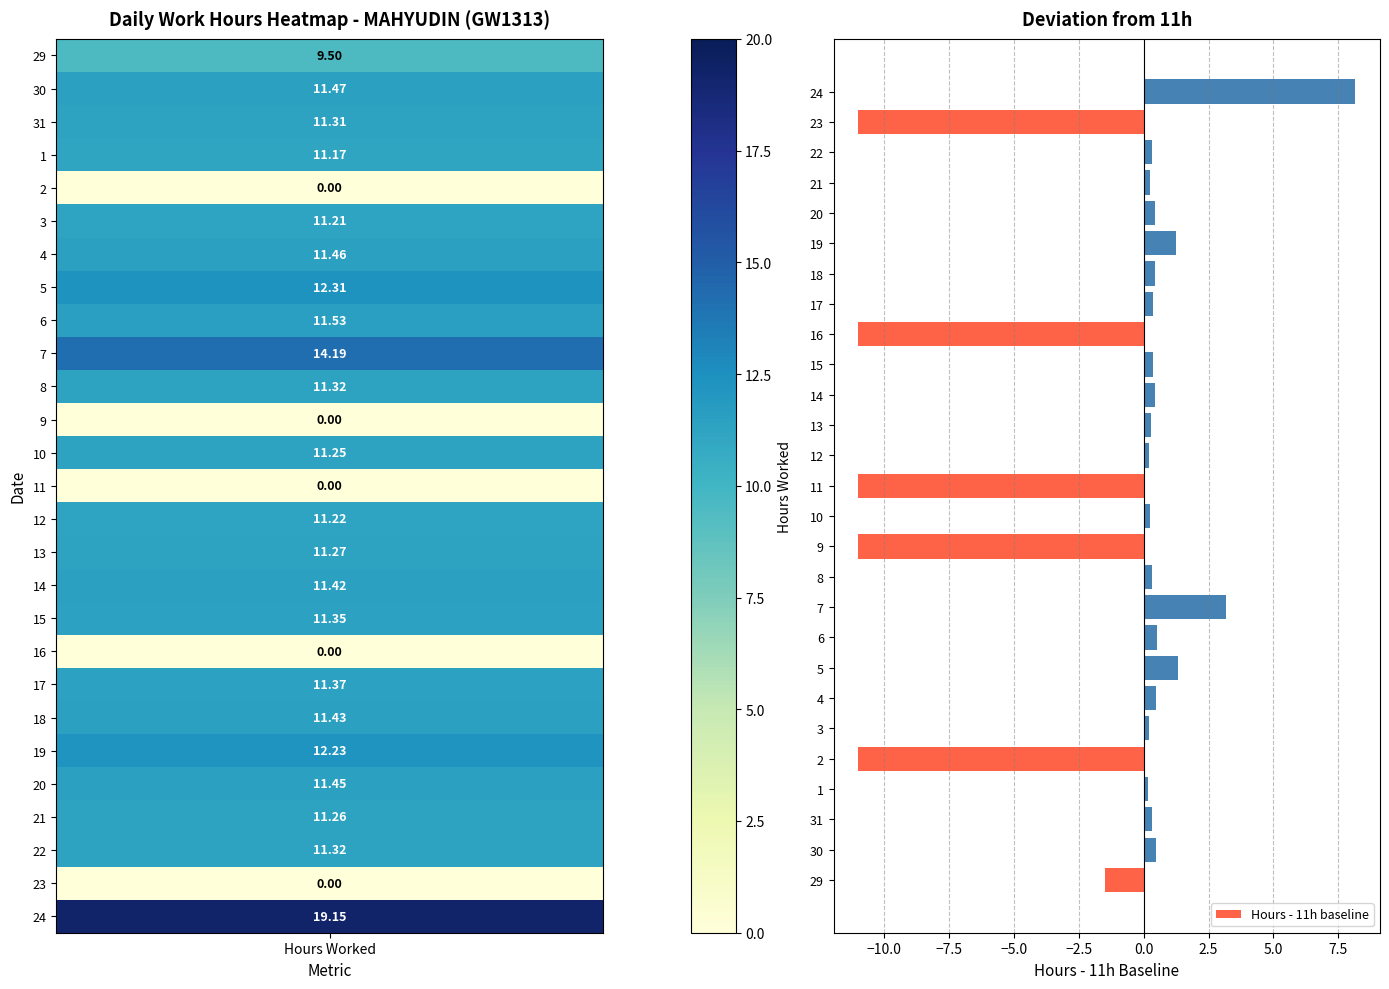

What is the difference between the second highest and second lowest values?

14.2